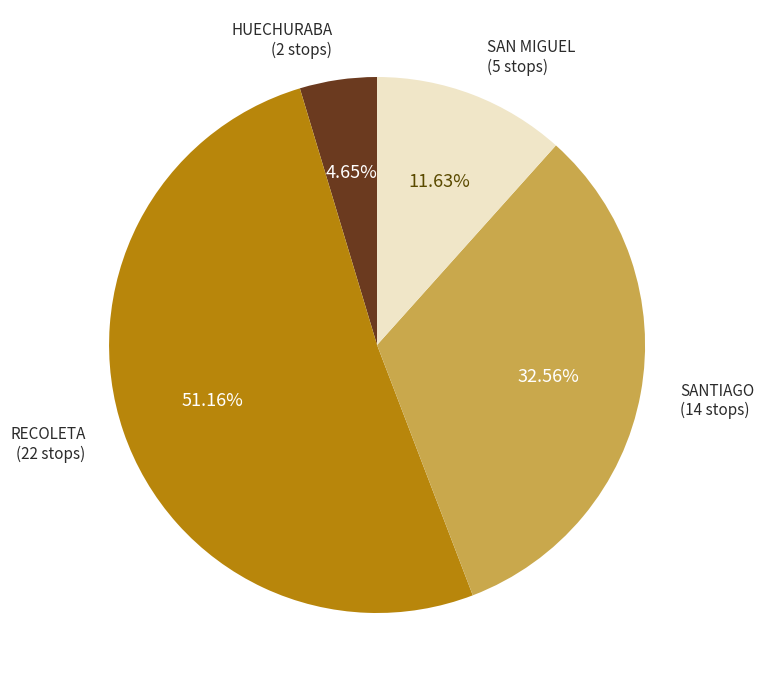

Count the number of slices in the pie.

4